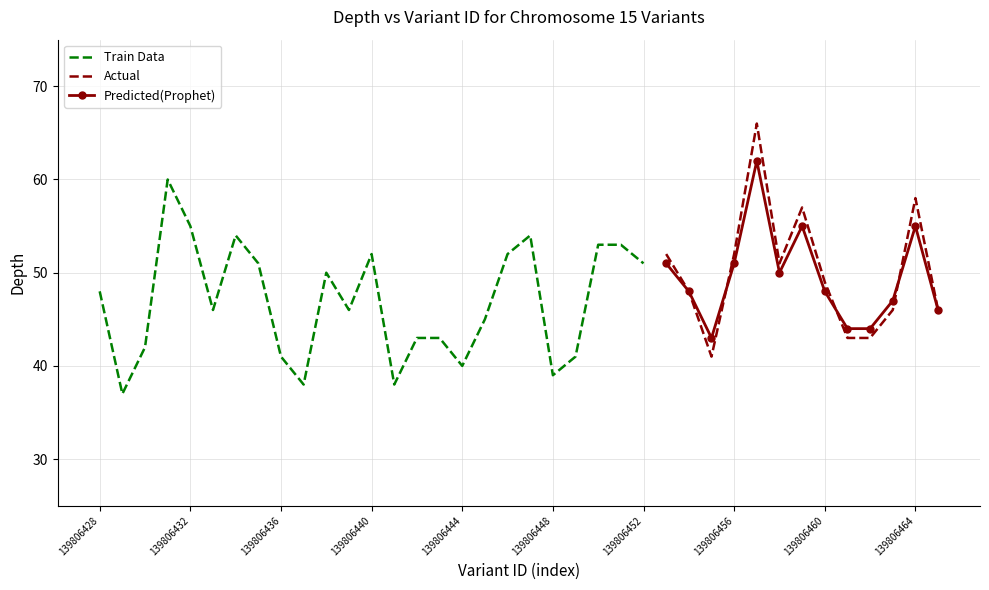

What is the maximum value for Predicted(Prophet)?

62